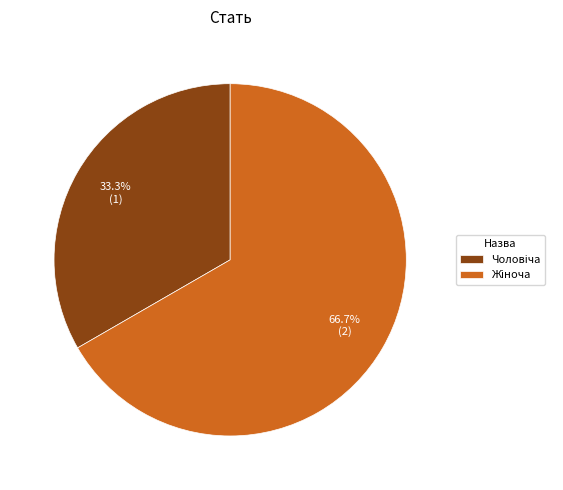

Is there a majority slice in this chart?

Yes